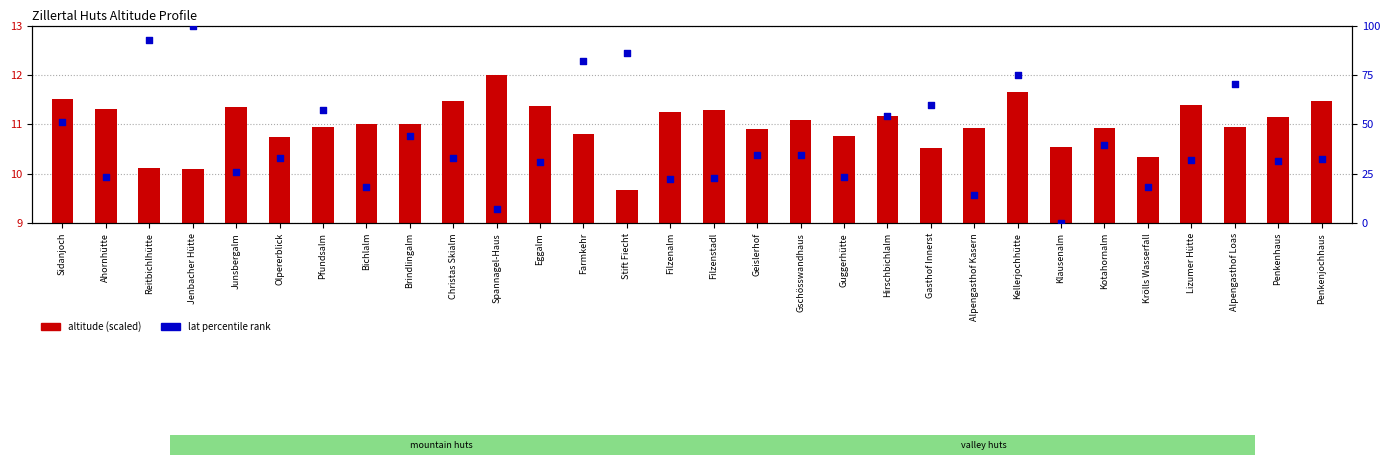

At which category is the sum across all series the highest?

Jenbacher Hütte